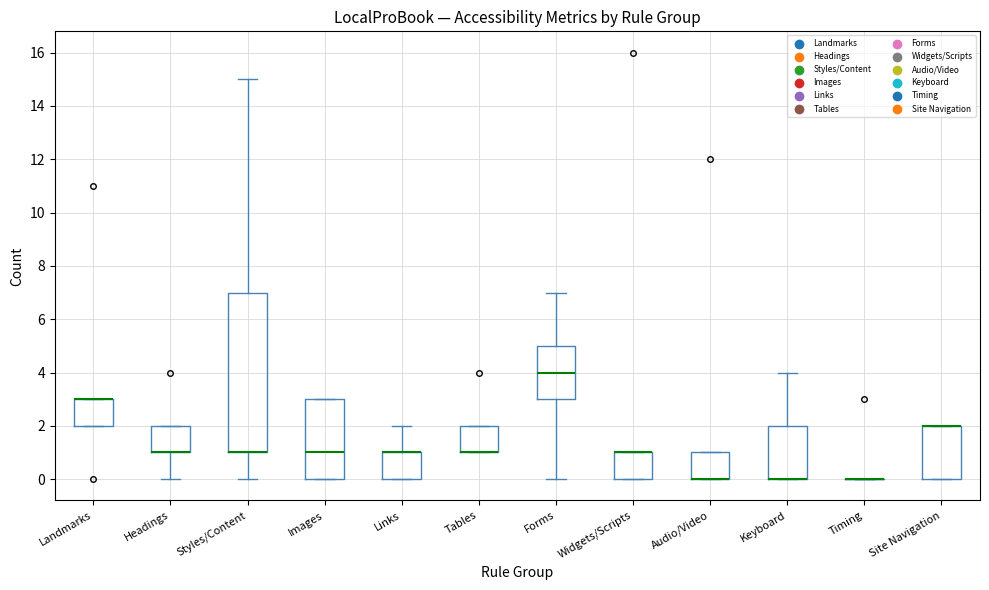

Reading left to right, transcribe this box plot: for each box, give where its median line is, the range the box spans, and where its two whiskers end, as read against the y-axis. The values are not printed on the chart, so give them approximately, as read against the axis.

Landmarks: median 3 (drawn on the box's upper edge), box 2 to 3, whiskers 2 to 3
Headings: median 1 (drawn on the box's lower edge), box 1 to 2, whiskers 0 to 2
Styles/Content: median 1 (drawn on the box's lower edge), box 1 to 7, whiskers 0 to 15
Images: median 1, box 0 to 3, whiskers 0 to 3
Links: median 1 (drawn on the box's upper edge), box 0 to 1, whiskers 0 to 2
Tables: median 1 (drawn on the box's lower edge), box 1 to 2, whiskers 1 to 2
Forms: median 4, box 3 to 5, whiskers 0 to 7
Widgets/Scripts: median 1 (drawn on the box's upper edge), box 0 to 1, whiskers 0 to 1
Audio/Video: median 0 (drawn on the box's lower edge), box 0 to 1, whiskers 0 to 1
Keyboard: median 0 (drawn on the box's lower edge), box 0 to 2, whiskers 0 to 4
Timing: box collapsed to a line at 0, whiskers 0 to 0
Site Navigation: median 2 (drawn on the box's upper edge), box 0 to 2, whiskers 0 to 2